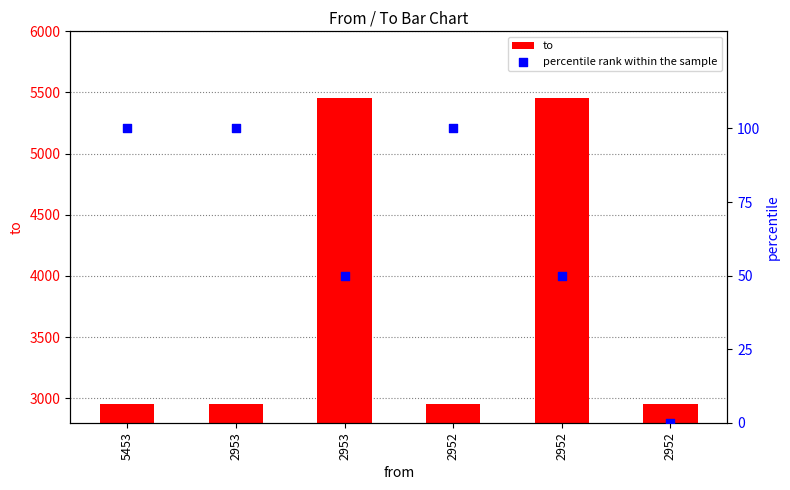

Which series reaches the minimum Y coordinate?

percentile rank within the sample